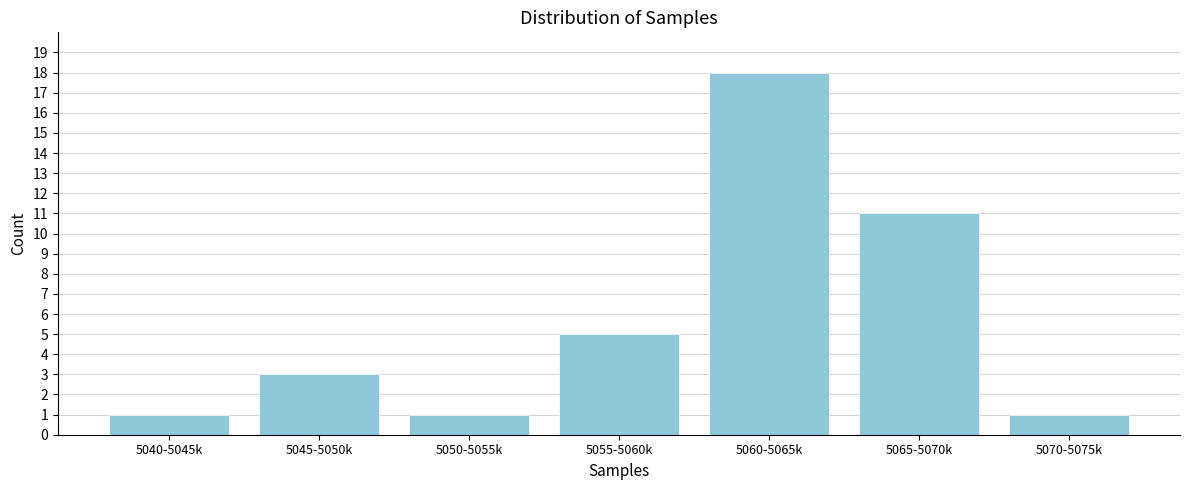

Reading left to right, what are all the values shown in this chart?

5040-5045k=1	5045-5050k=3	5050-5055k=1	5055-5060k=5	5060-5065k=18	5065-5070k=11	5070-5075k=1